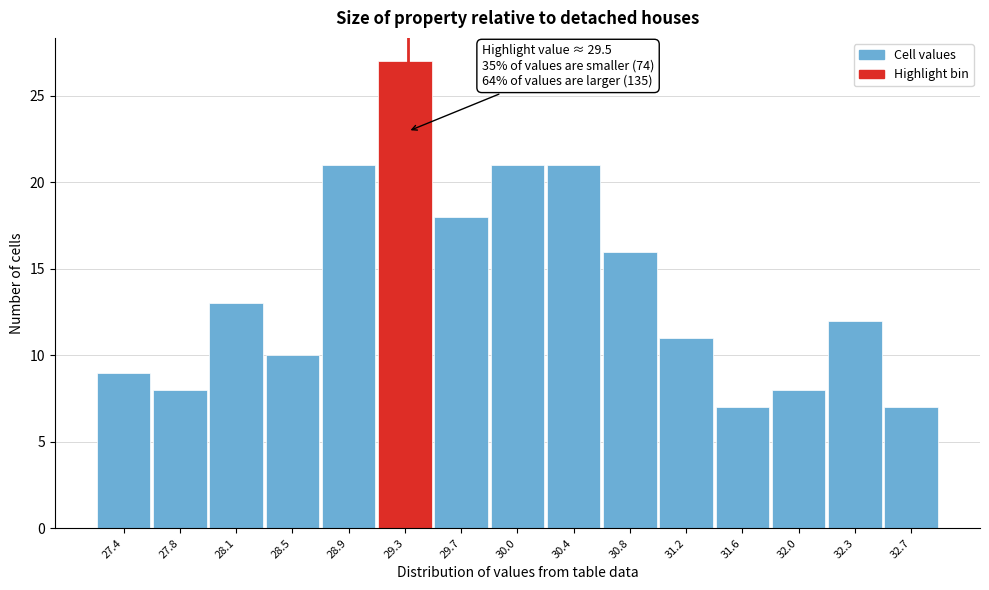

Reading right to left, list all the values displayed in this chart.

32.7=7	32.3=12	32.0=8	31.6=7	31.2=11	30.8=16	30.4=21	30.0=21	29.7=18	29.3=27	28.9=21	28.5=10	28.1=13	27.8=8	27.4=9